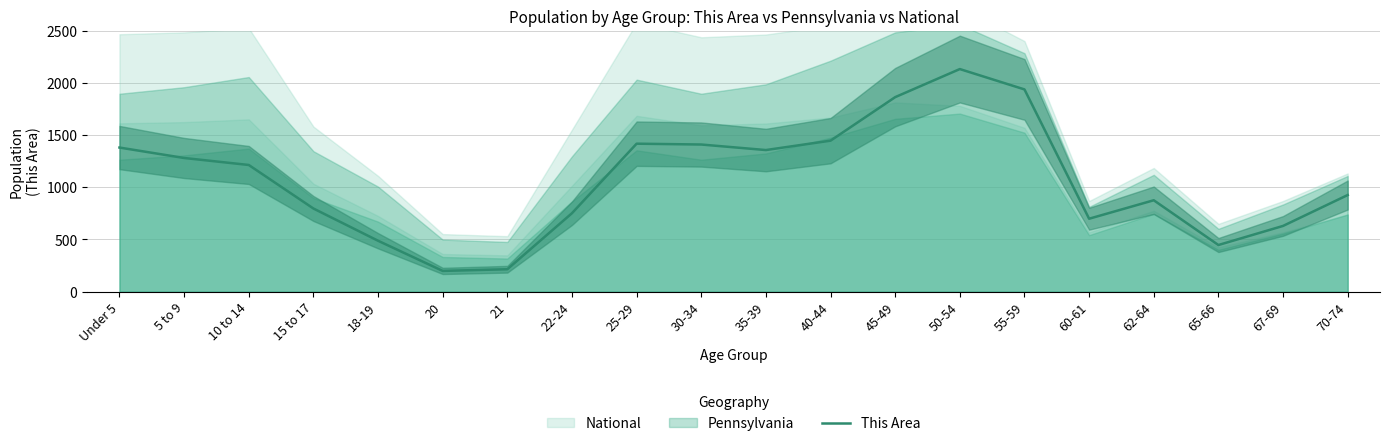

True or false: the data shows 215 at 65-66.

False